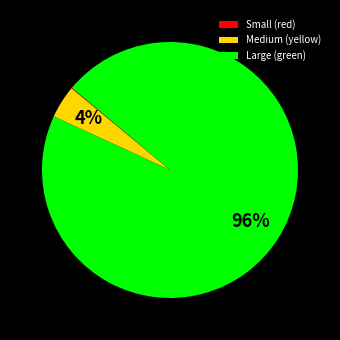

To the nearest percent, what is the difference between the largest and smallest slice percentages?

96%